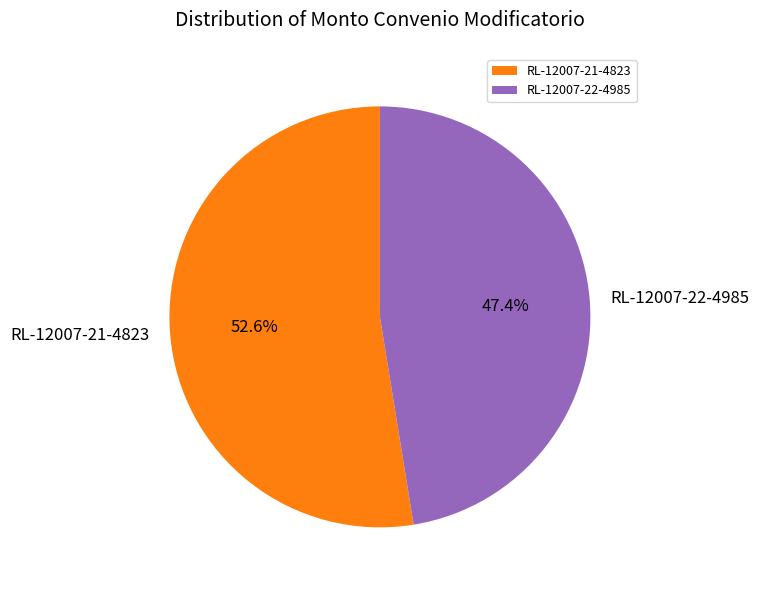

What is the smallest slice in the pie chart?

RL-12007-22-4985